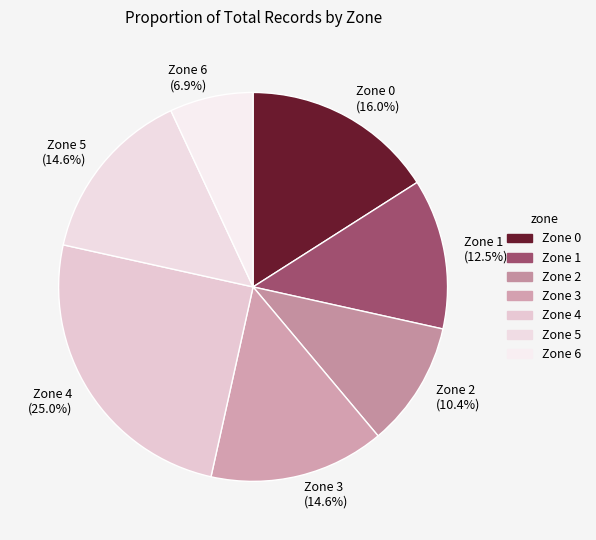

Is there a majority slice in this chart?

No